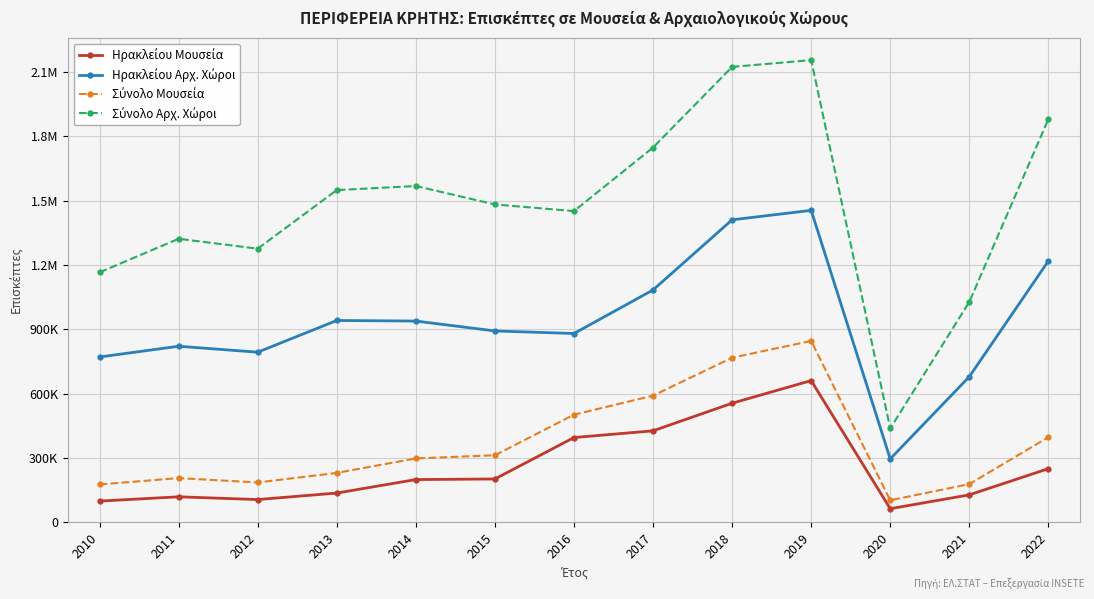

The value of Σύνολο Μουσεία at 2018 is 195399. True or false?

False